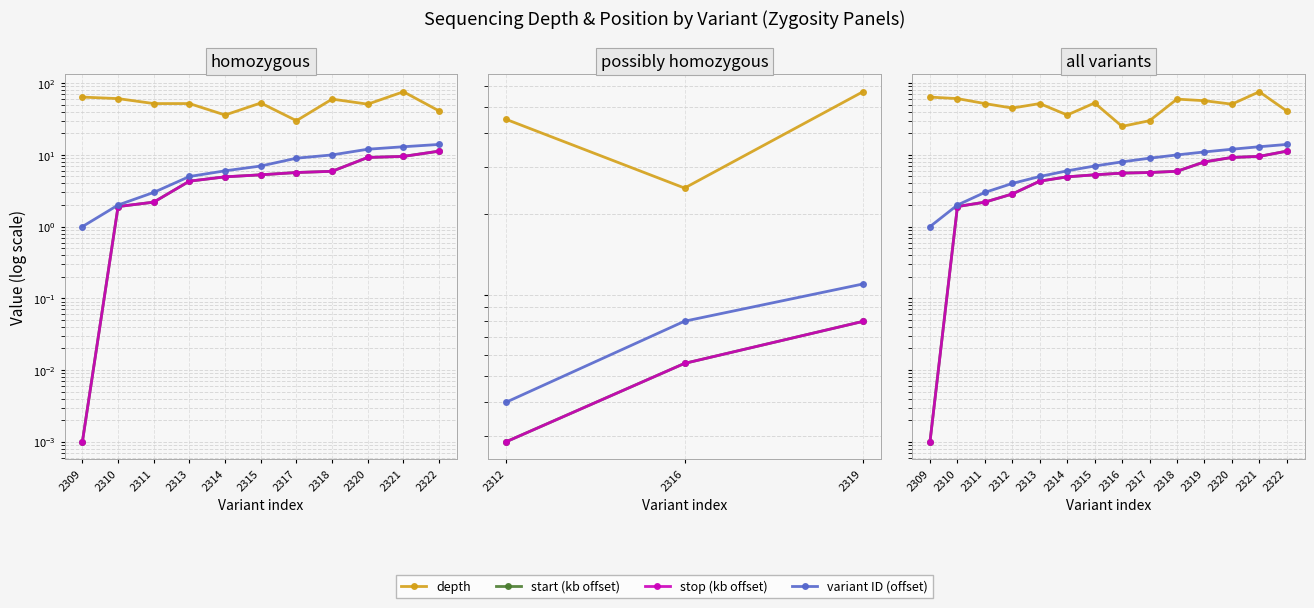

The stop (kb offset) series shows 1.9 at 2310. True or false?

True